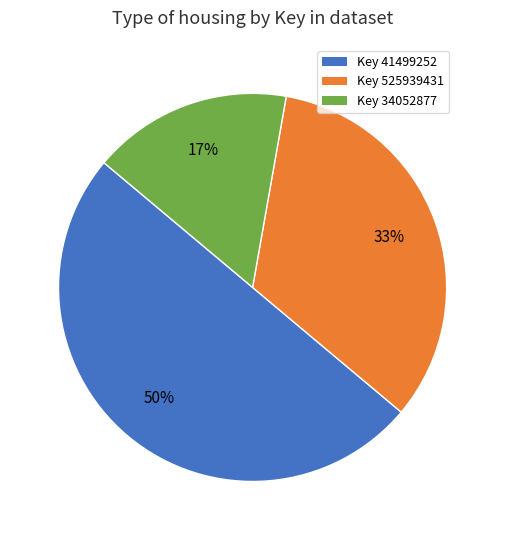

Which slice is the largest?

Key 41499252